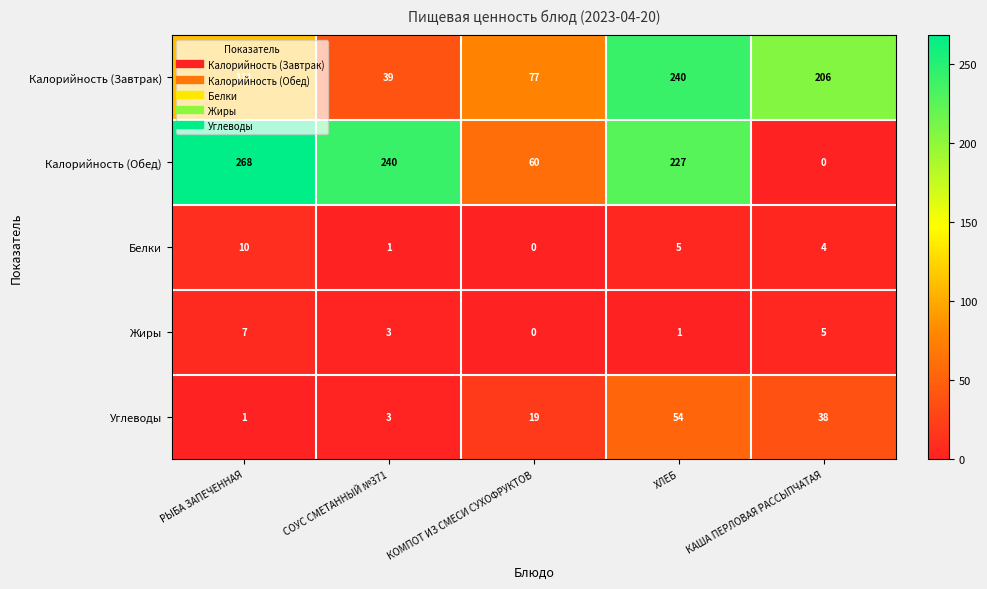

Read the Калорийность (Обед) value at РЫБА ЗАПЕЧЕННАЯ, to the nearest 50.

250